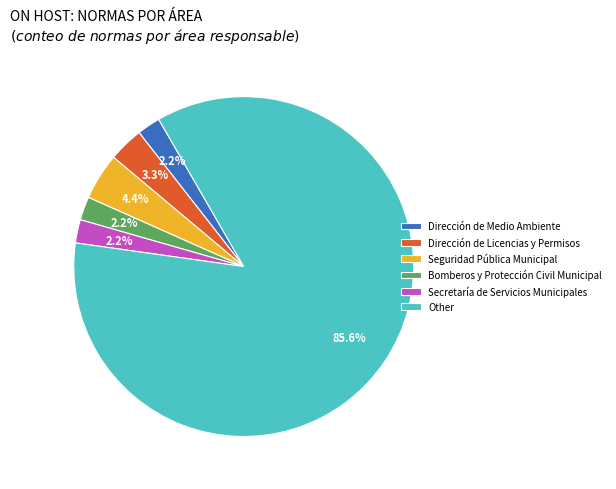

What percentage is NOT represented by Secretaría de Servicios Municipales?

97.8%